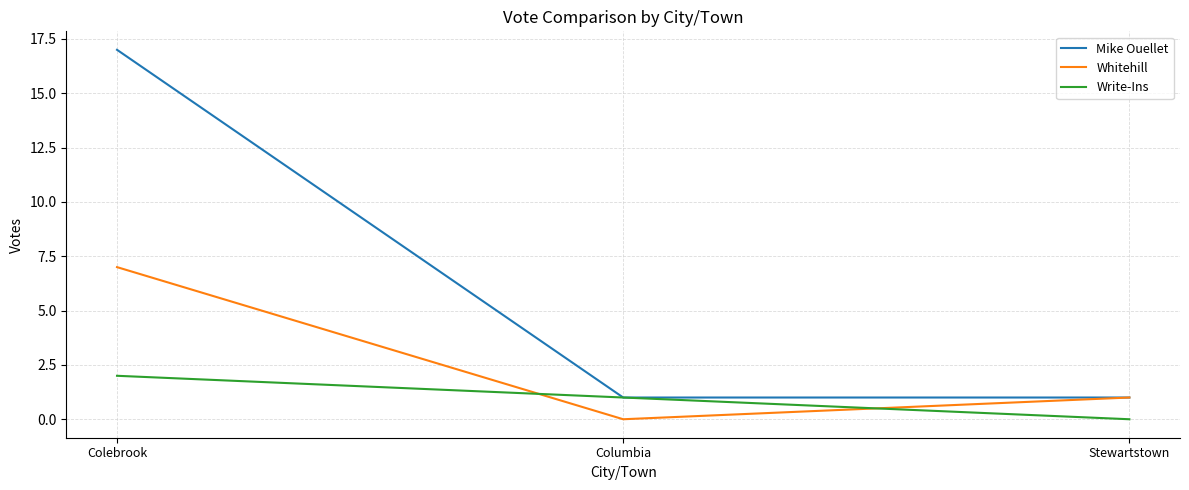

What position from the left is Stewartstown?

3